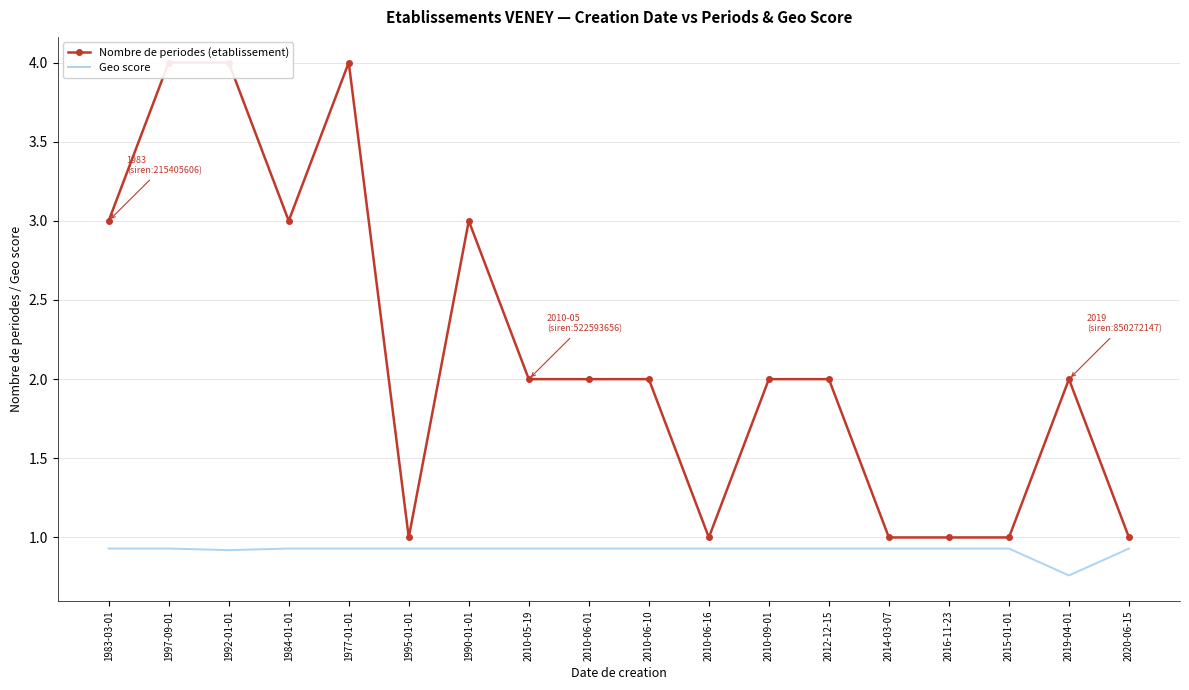

Rank the series by their maximum value, from highest to lowest.

Nombre de periodes (etablissement), Geo score